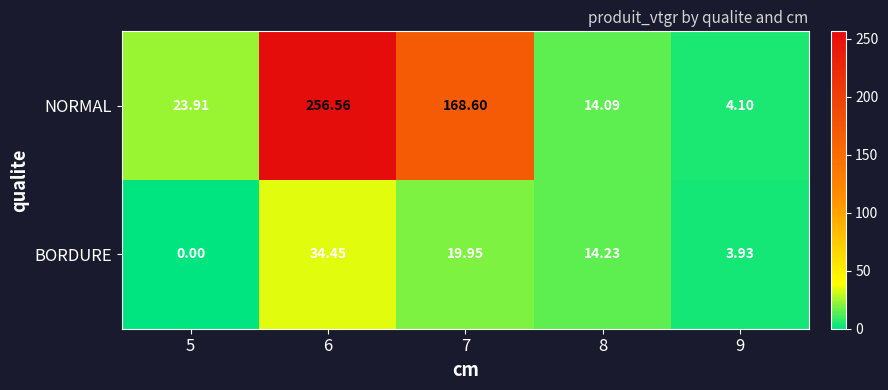

Rank the series by their maximum value, from highest to lowest.

NORMAL, BORDURE